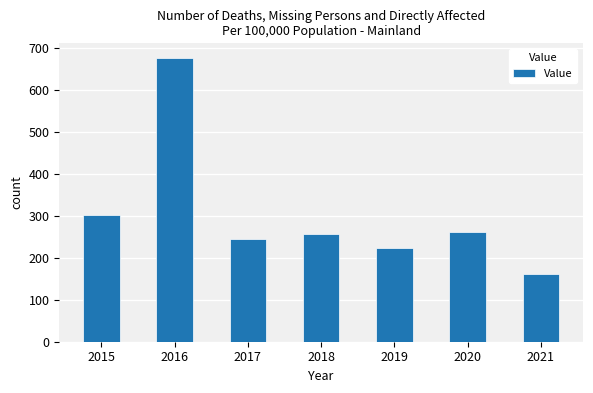

What value does the data have at 2015?

303